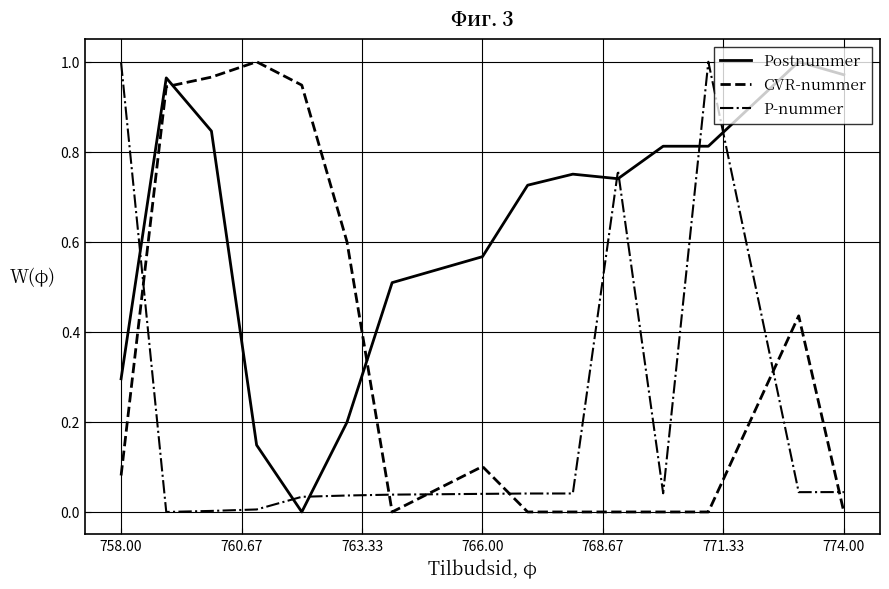

Which series has the largest total across all categories?

Postnummer